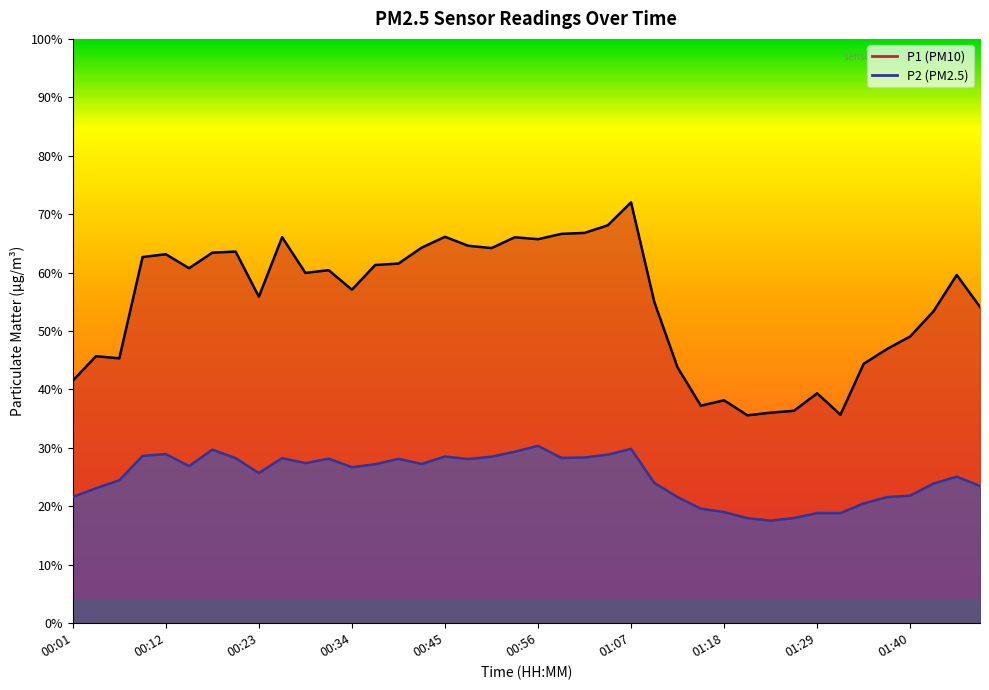

In P1, how many points are lower than both neighbors (excluding endpoints)?

10